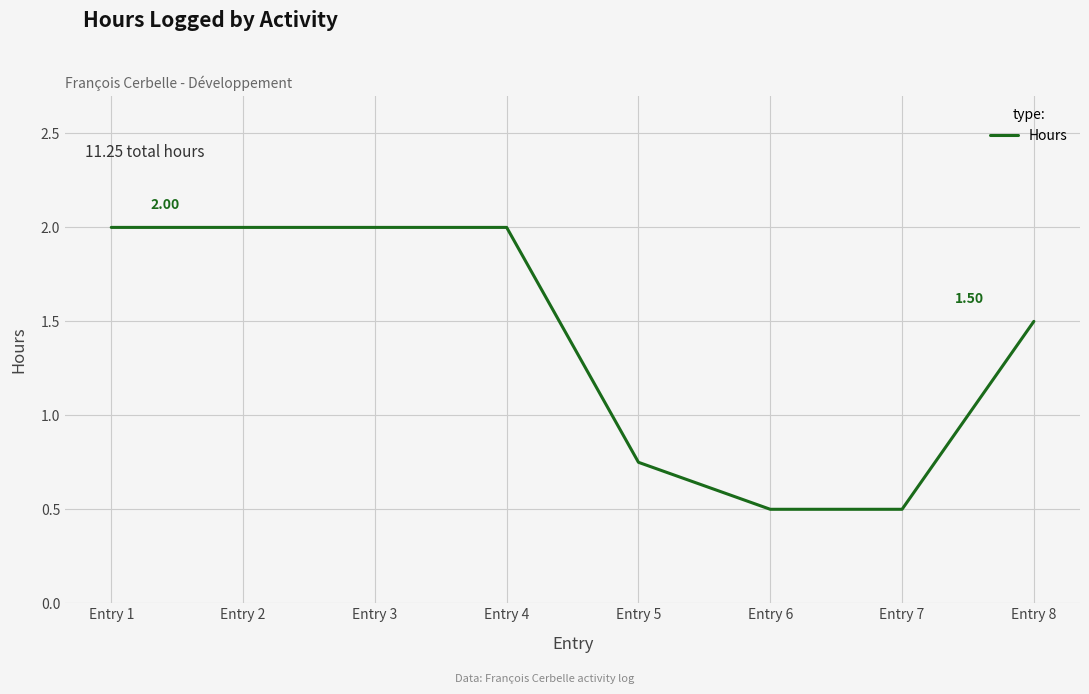

What is the ratio of the value at Entry 4 to the value at Entry 2?

1.0